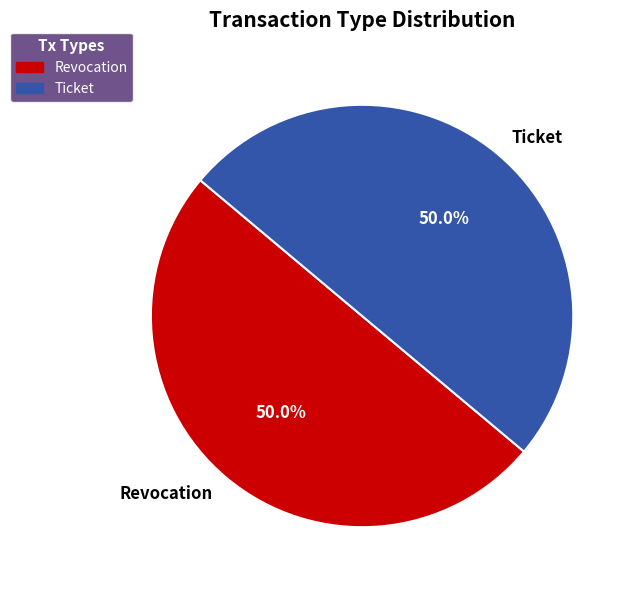

What percentage is the Ticket slice, to the nearest percent?

50%